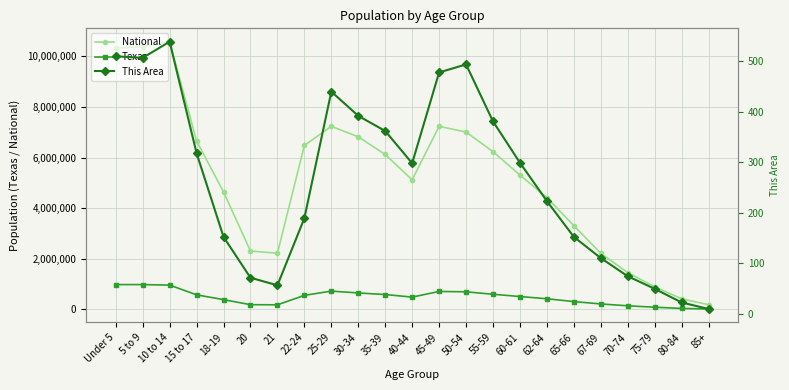

In Texas, how many points are lower than both neighbors (excluding endpoints)?

2